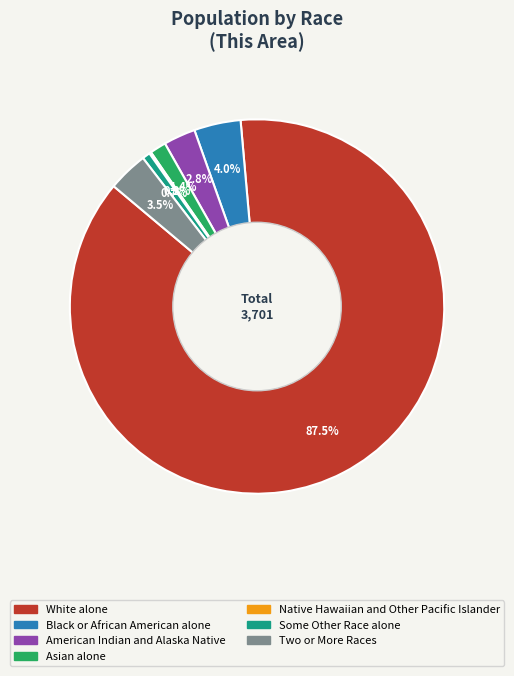

To the nearest percent, what is the difference between the Asian alone and White alone slice percentages?

86%